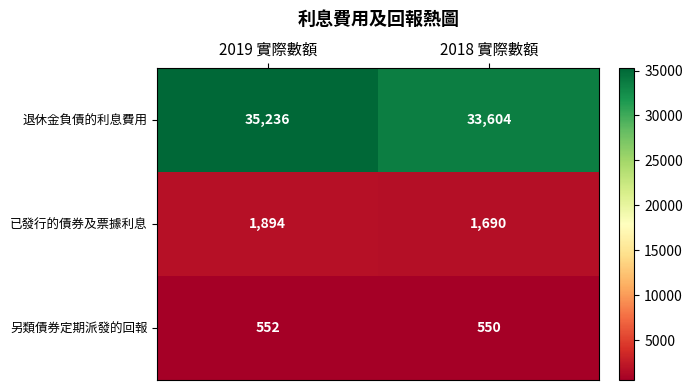

What is the average value of the 已發行的債券及票據利息 series?

1792